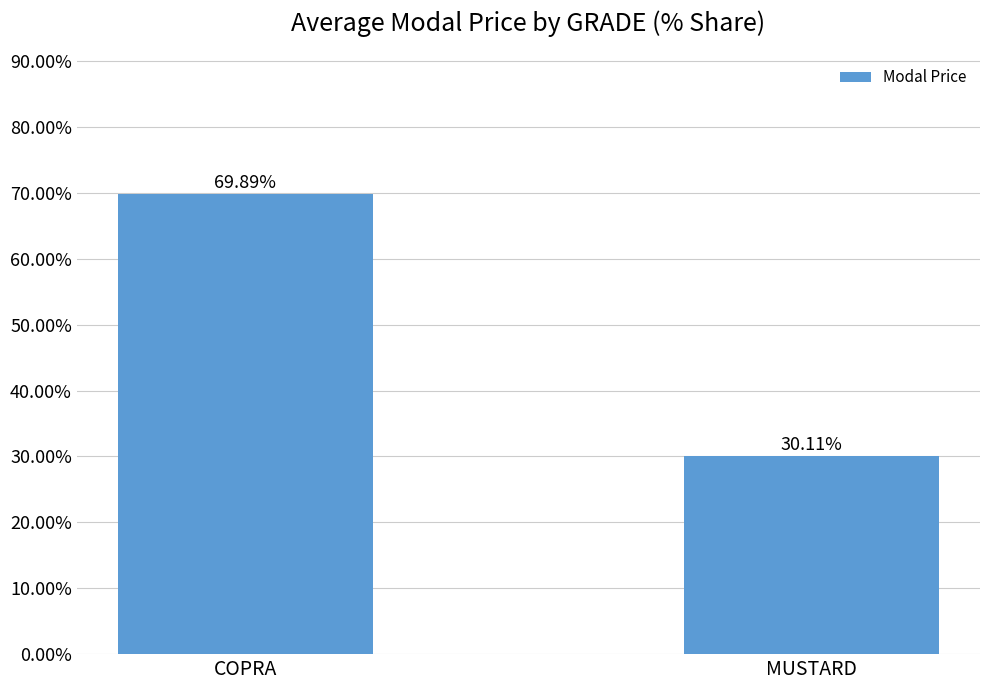

The value at COPRA is 1.2. True or false?

False